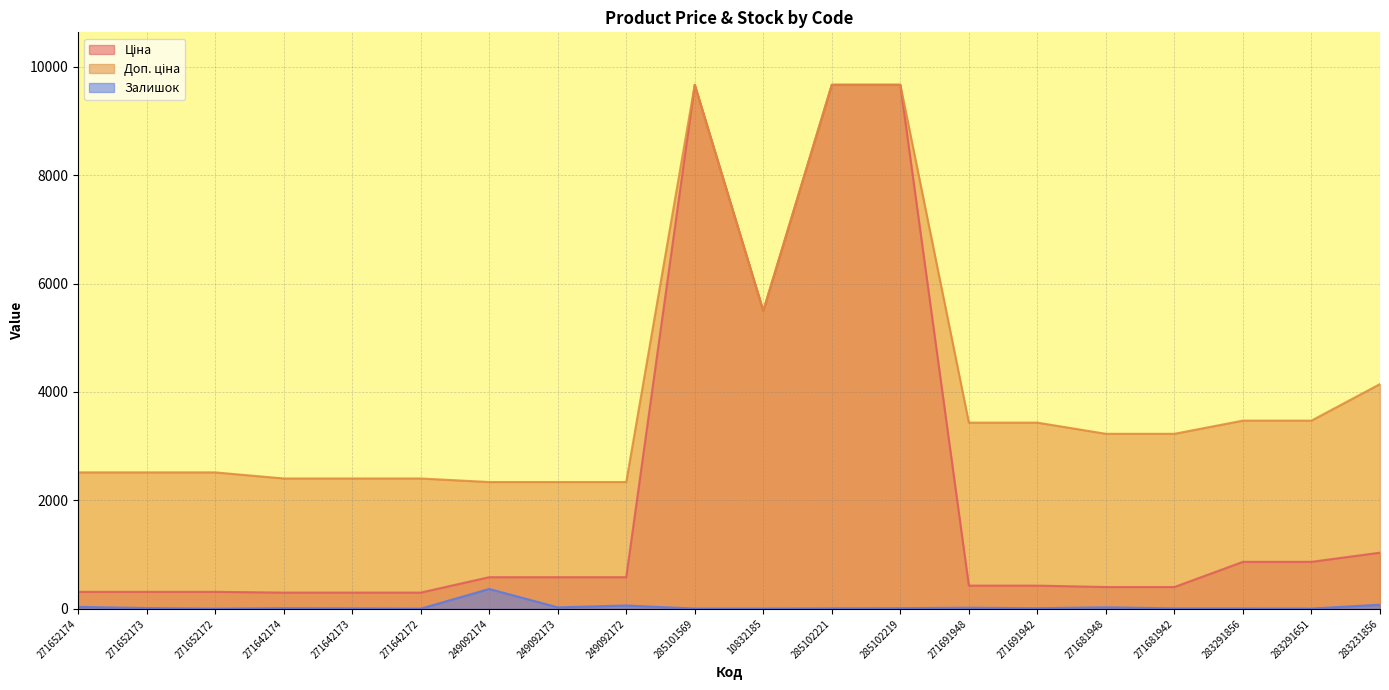

List the series in order of their peak value, lowest first.

Залишок, Ціна, Доп. ціна